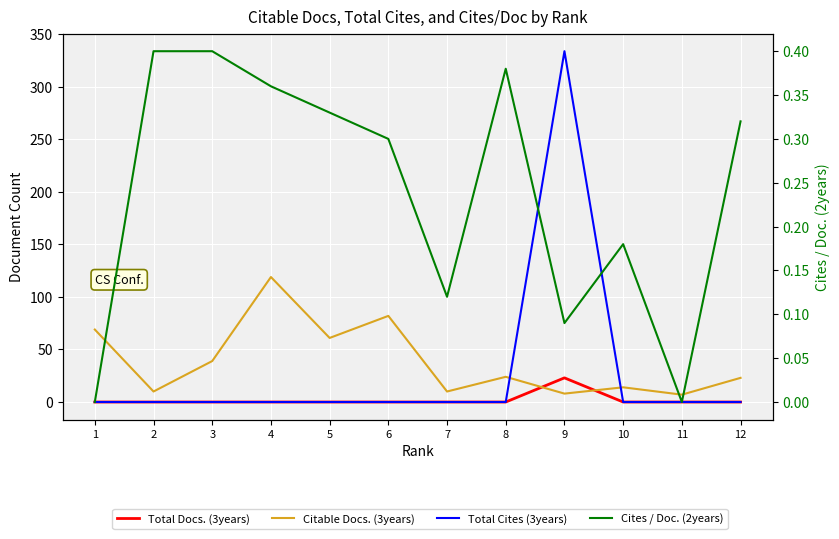

What are all the series names shown in the legend?

Total Docs. (3years), Citable Docs. (3years), Total Cites (3years), Cites / Doc. (2years)